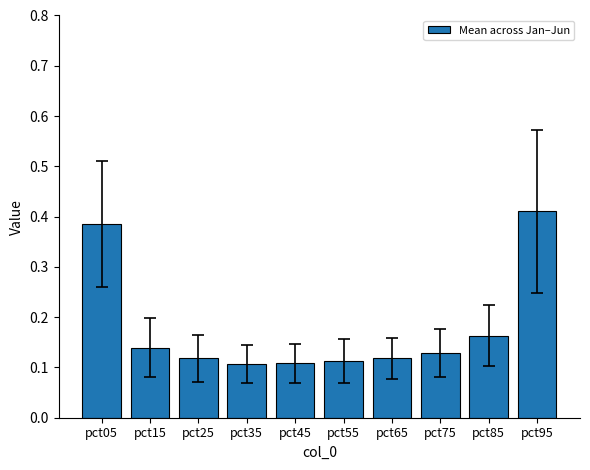

What is the sum of the values at pct55 and pct85?

0.3